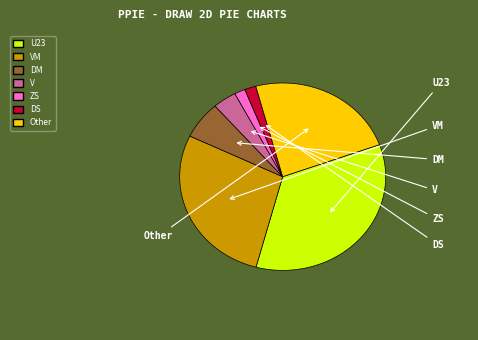

To the nearest percent, what portion does ZS represent?

2%